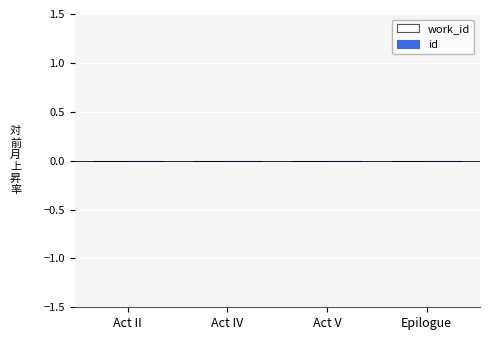

Is it true that the value at Act IV is -0.0?

True